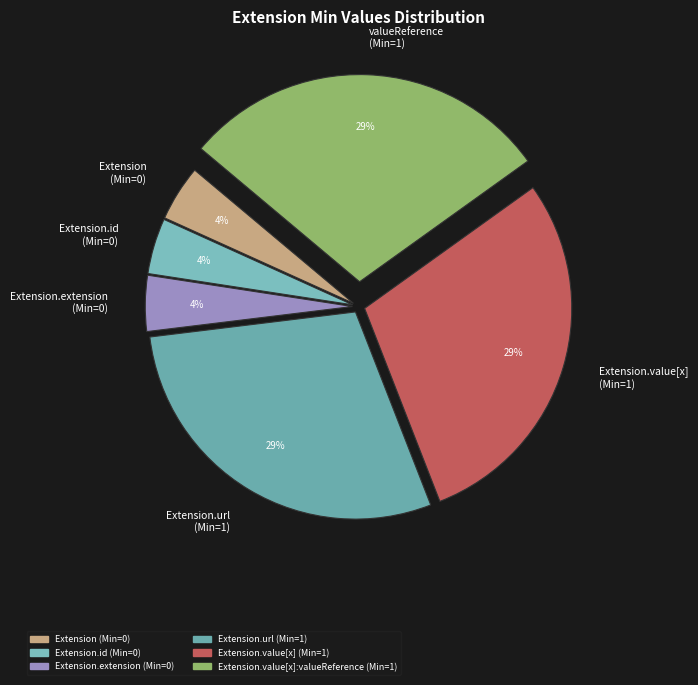

How many segments does this pie chart have?

6